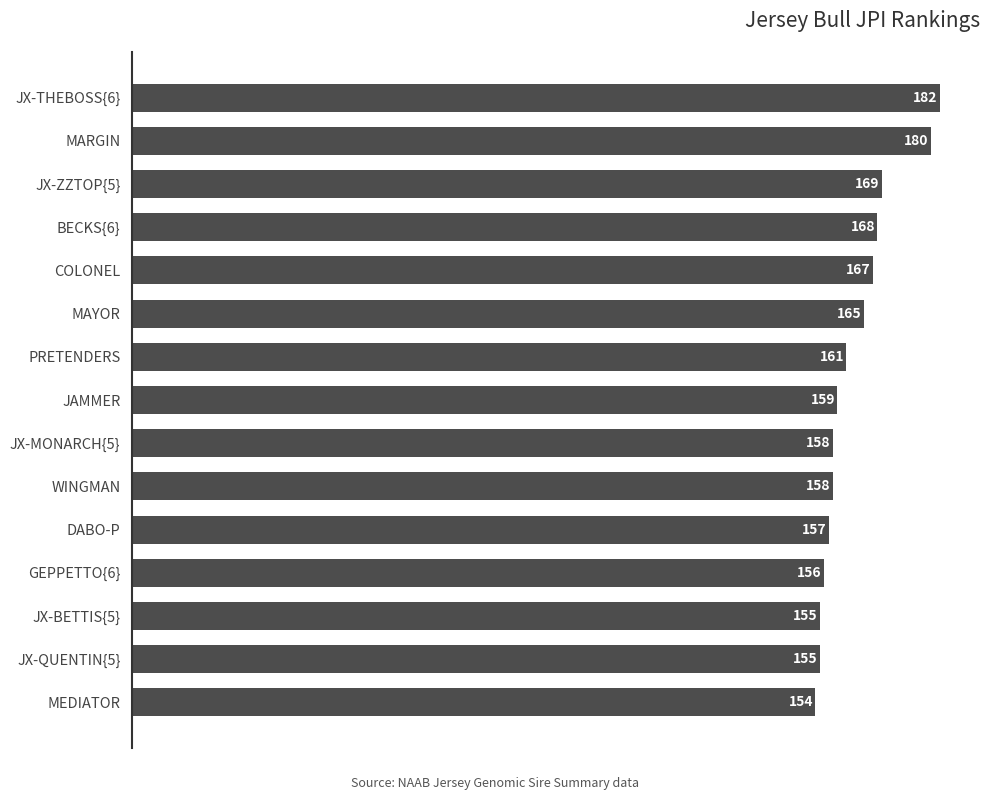

Where is the data nearest to the value 168?

BECKS{6}